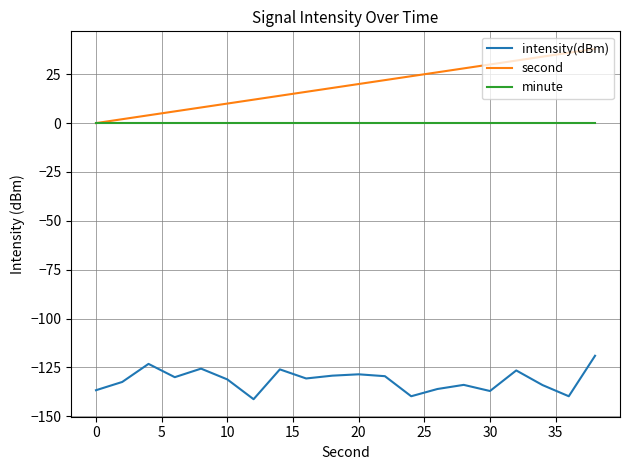

Which series has the largest range (max minus min)?

second